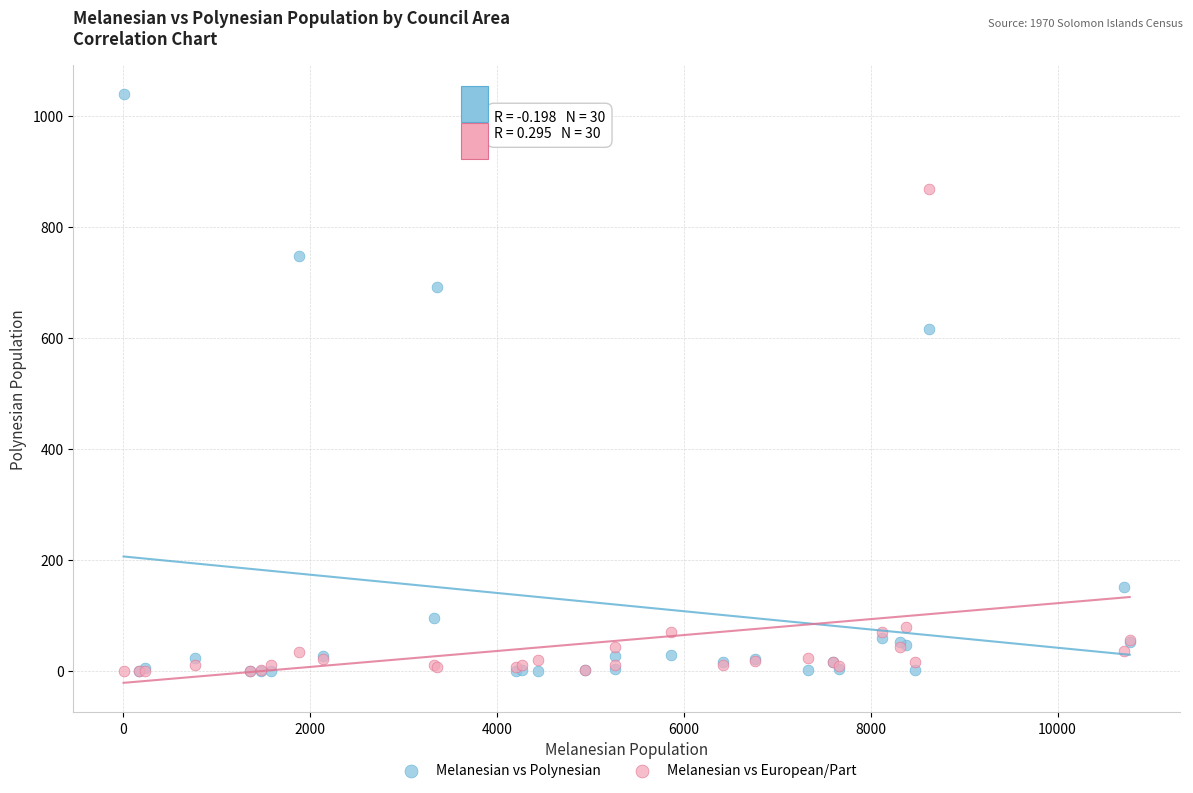

In the Melanesian vs Polynesian series, what Y value is closest to 519?

616